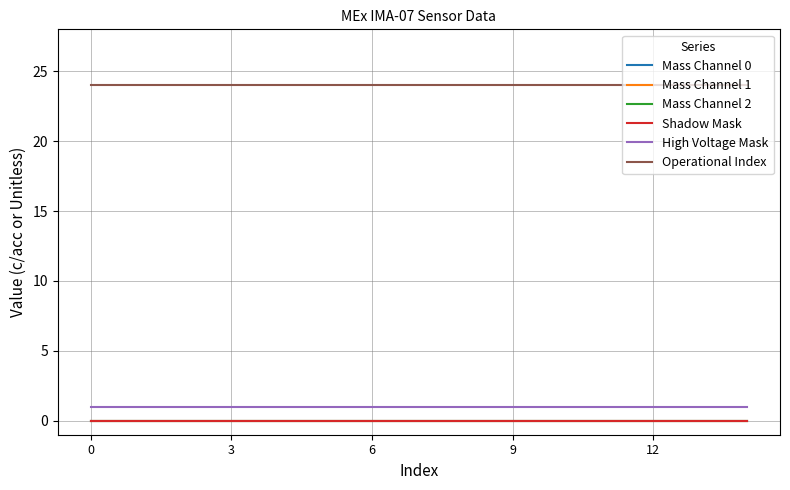

What is the label of the 11th point from the left?

10